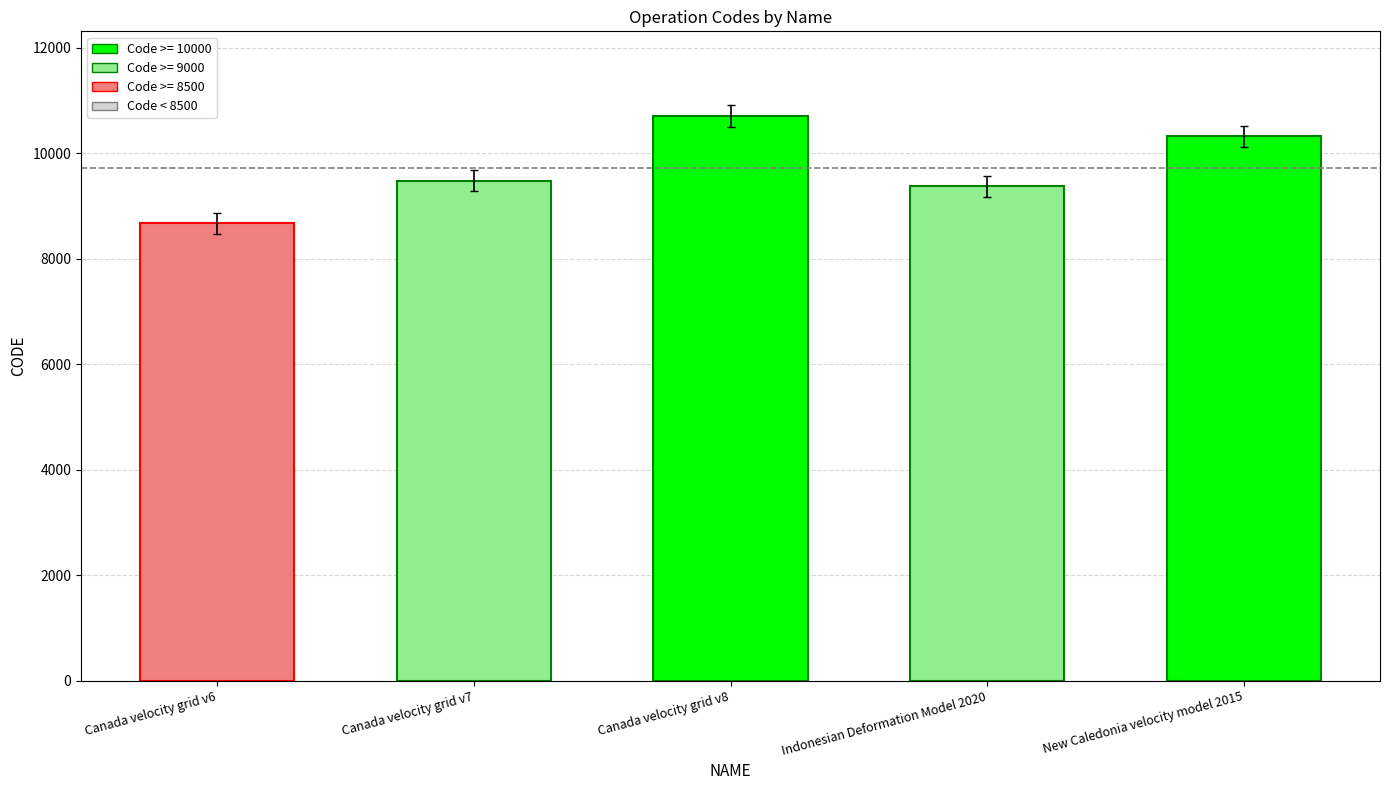

How many bars are there in total?

5